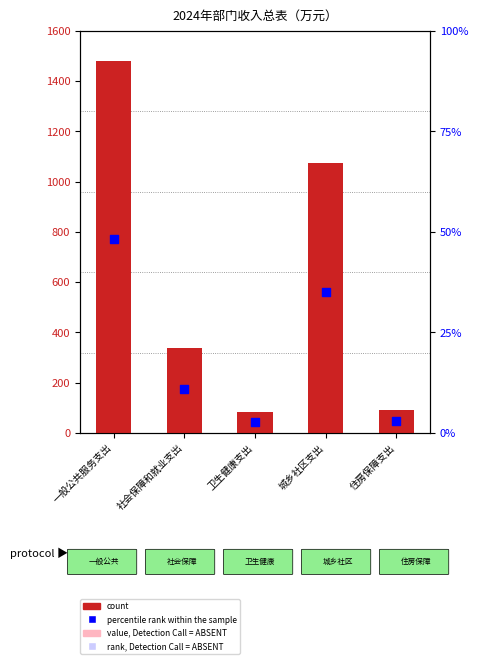

What are all the series names shown in the legend?

count, percentile rank within the sample